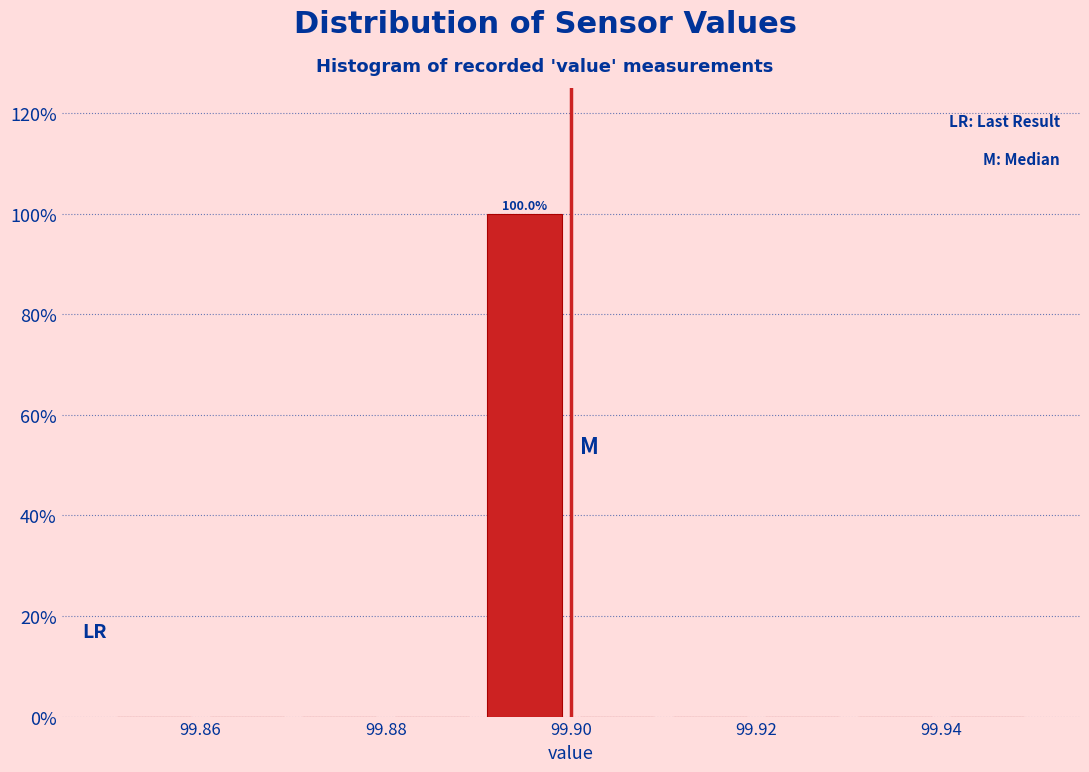

Over which range of the x-axis is the bar tallest?

99.89 to 99.90